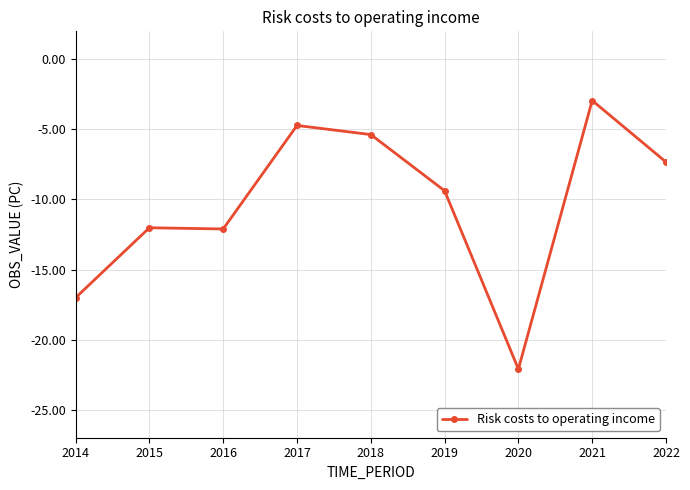

What is the average value?

-10.3